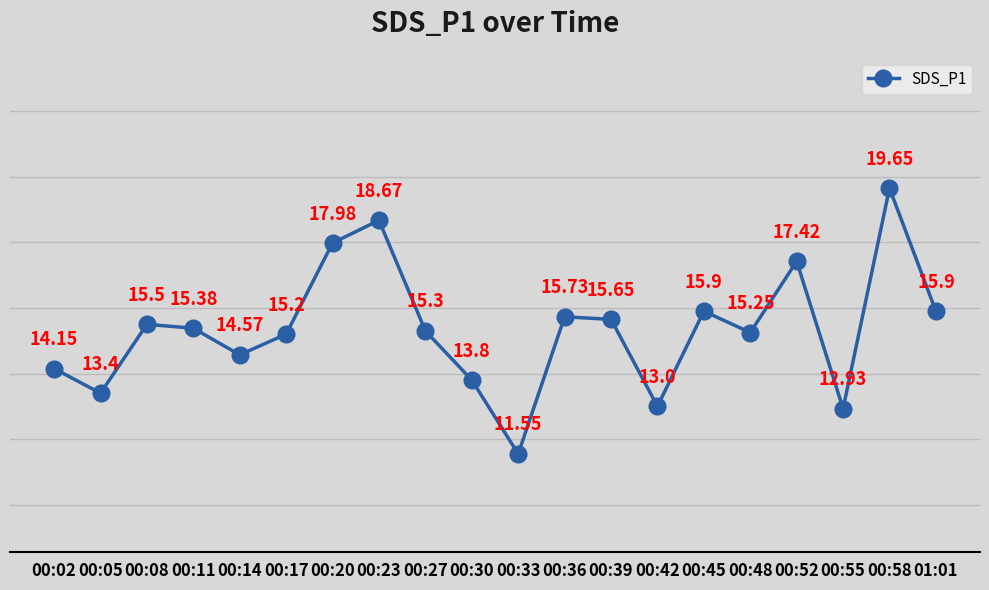

What is the sum of all values?

306.9